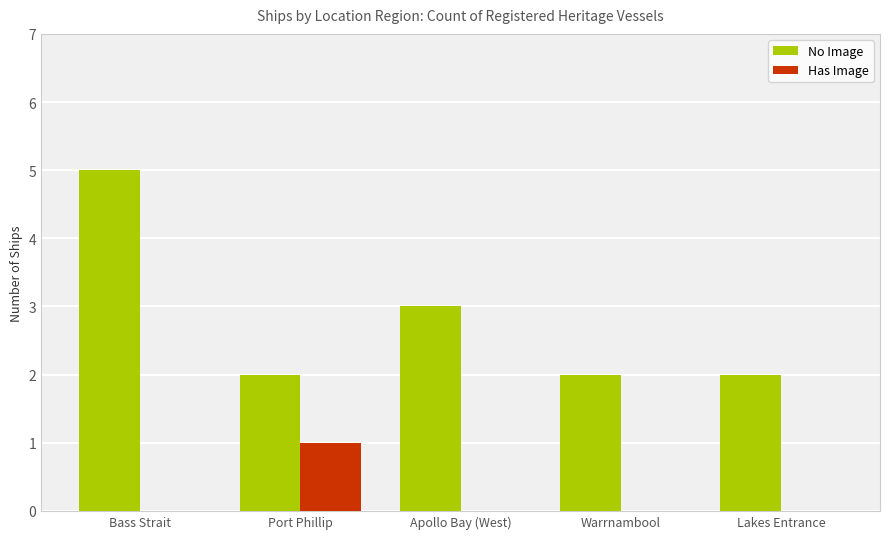

Which series has the largest range (max minus min)?

No Image